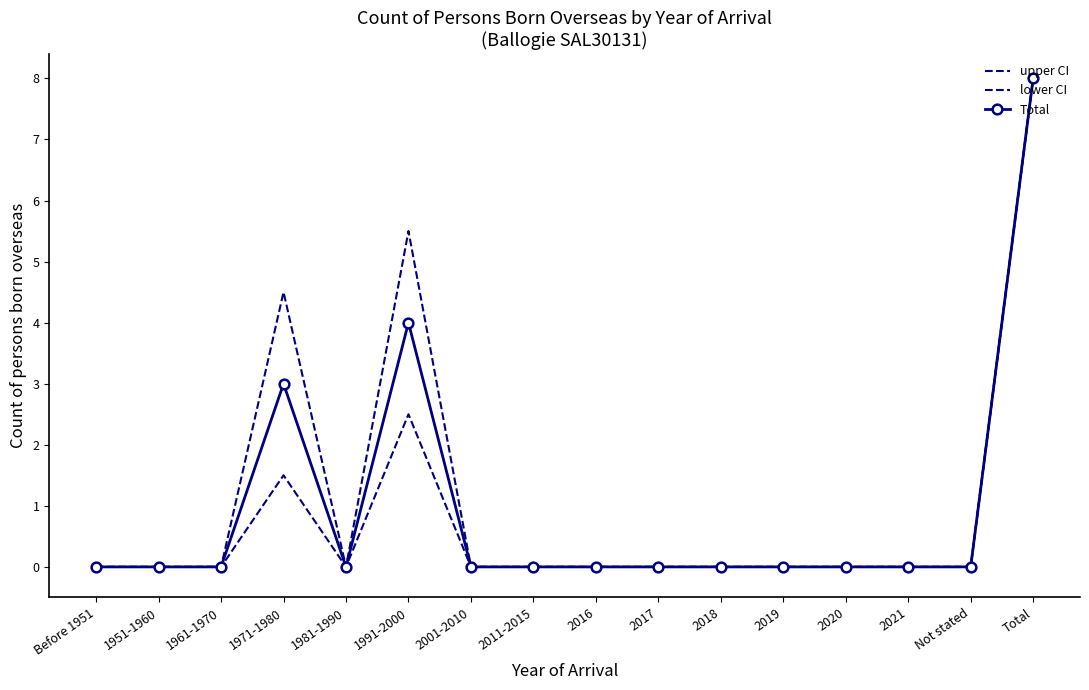

The lower CI series shows 4.6 at Total. True or false?

False